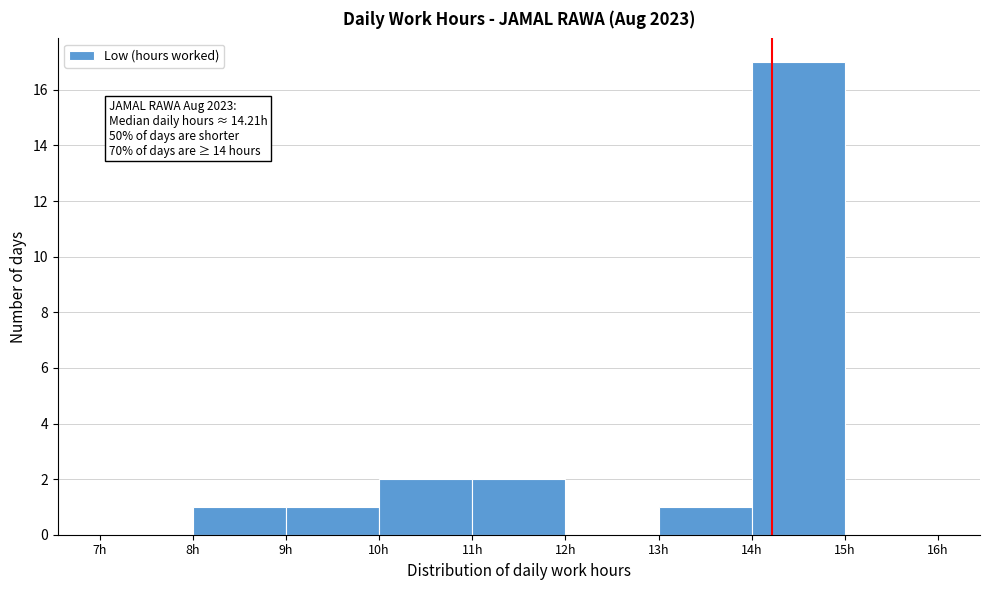

Over which range of the x-axis is the bar tallest?

14 to 15